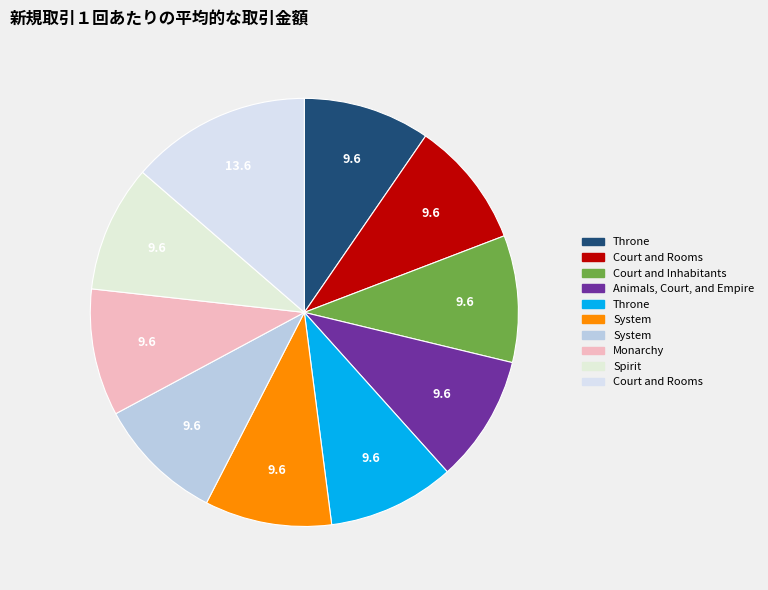

Count the number of slices in the pie.

10